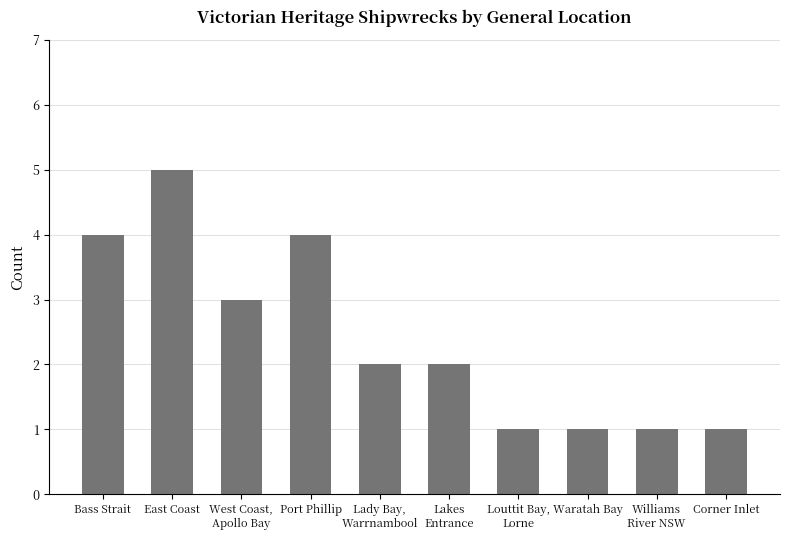

What is the change in value from East Coast to Lakes
Entrance?

-3